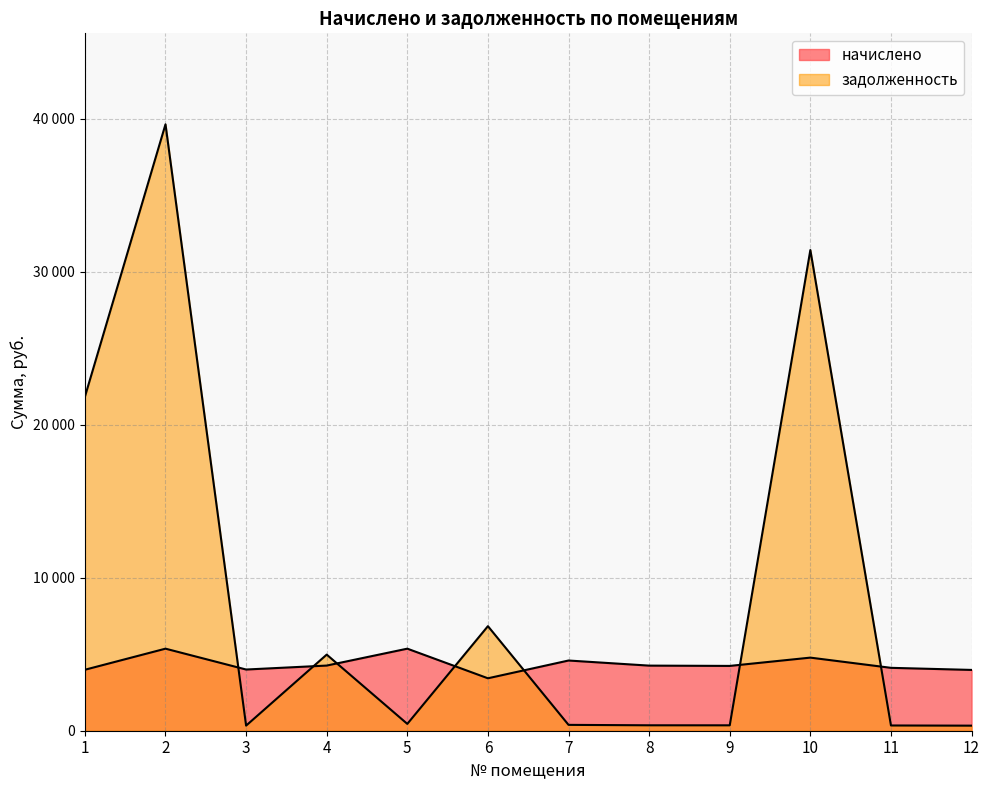

What is the lowest value of the задолженность series?

331.2